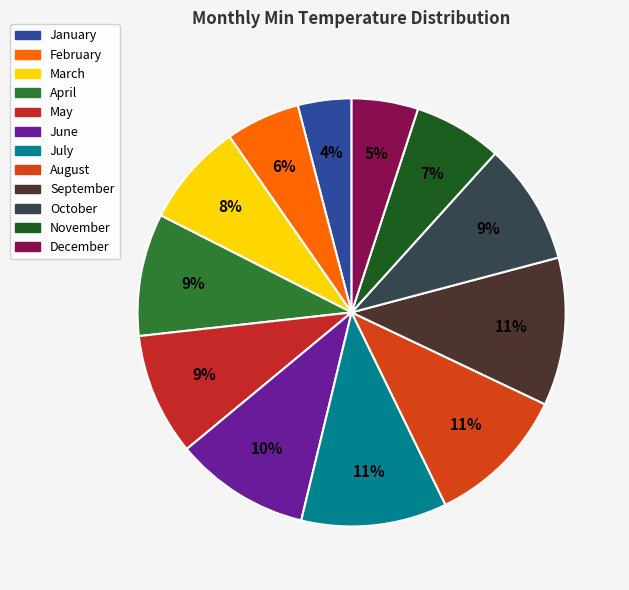

Which category has the biggest portion of the pie?

September